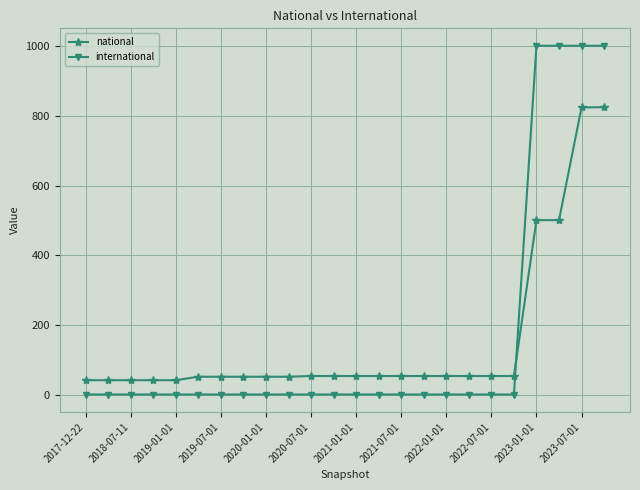

Rank the series by their maximum value, from highest to lowest.

international, national